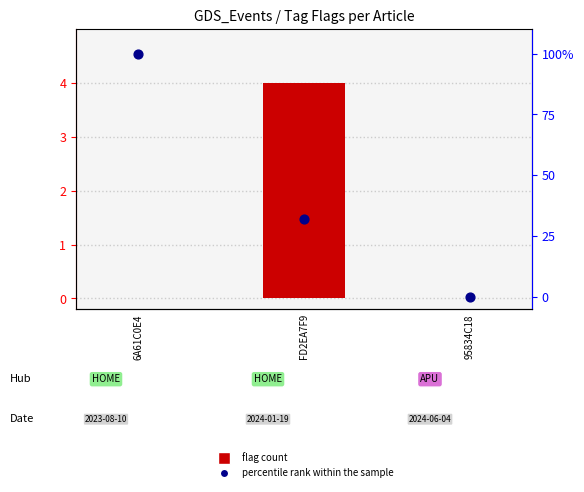

Which series contains the lowest Y value?

flag count